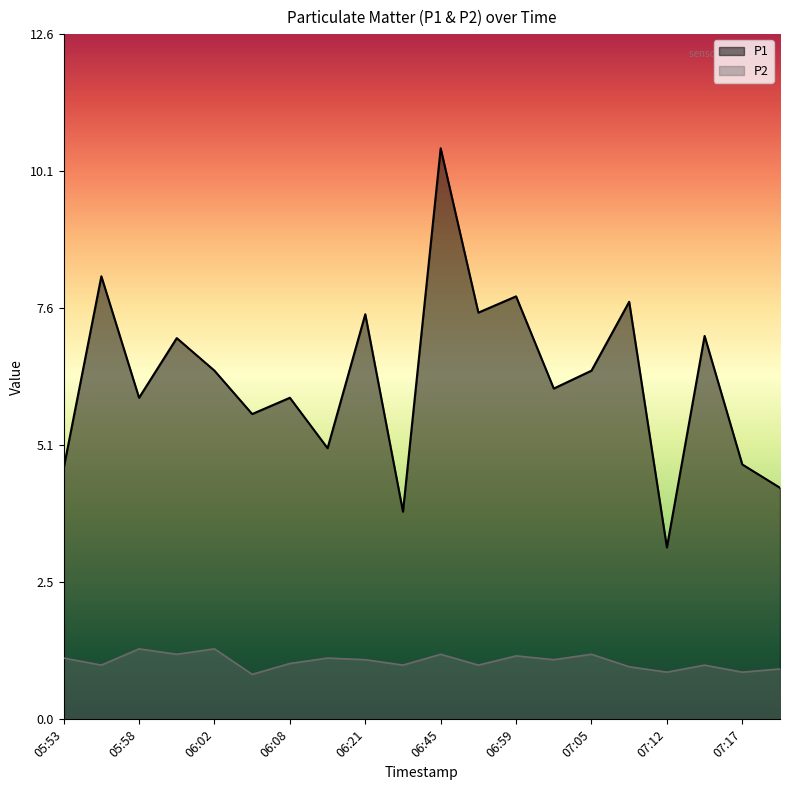

True or false: P1 has more than 0 interior local peaks.

True